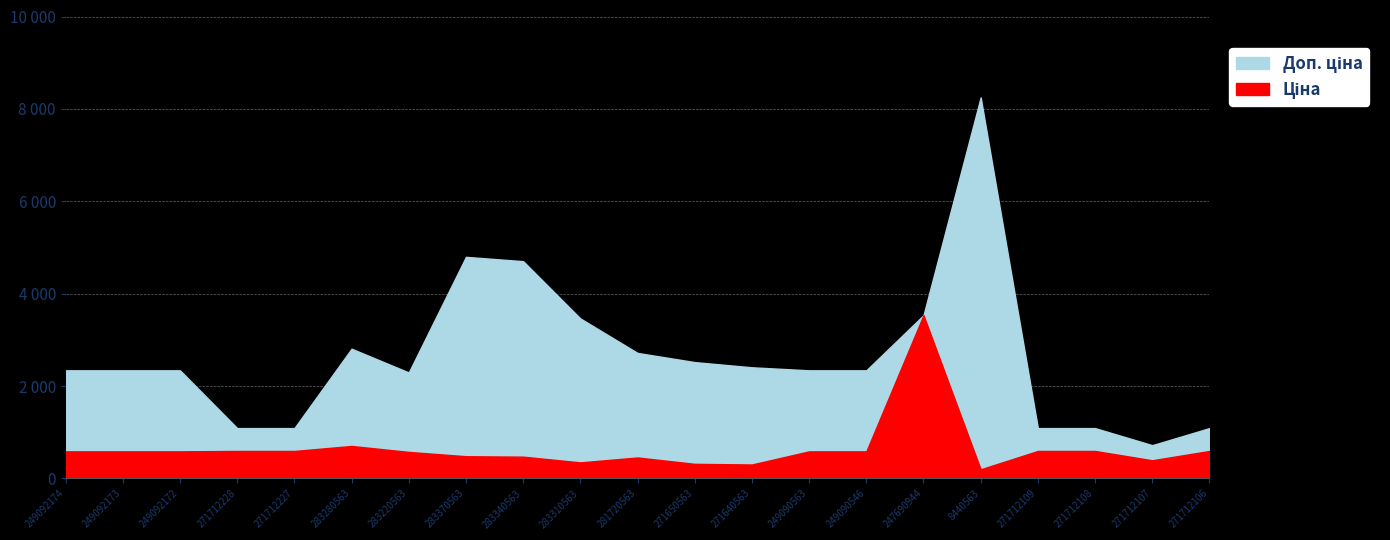

What is the value of the Доп. ціна point at the 20th from the left?

719.0